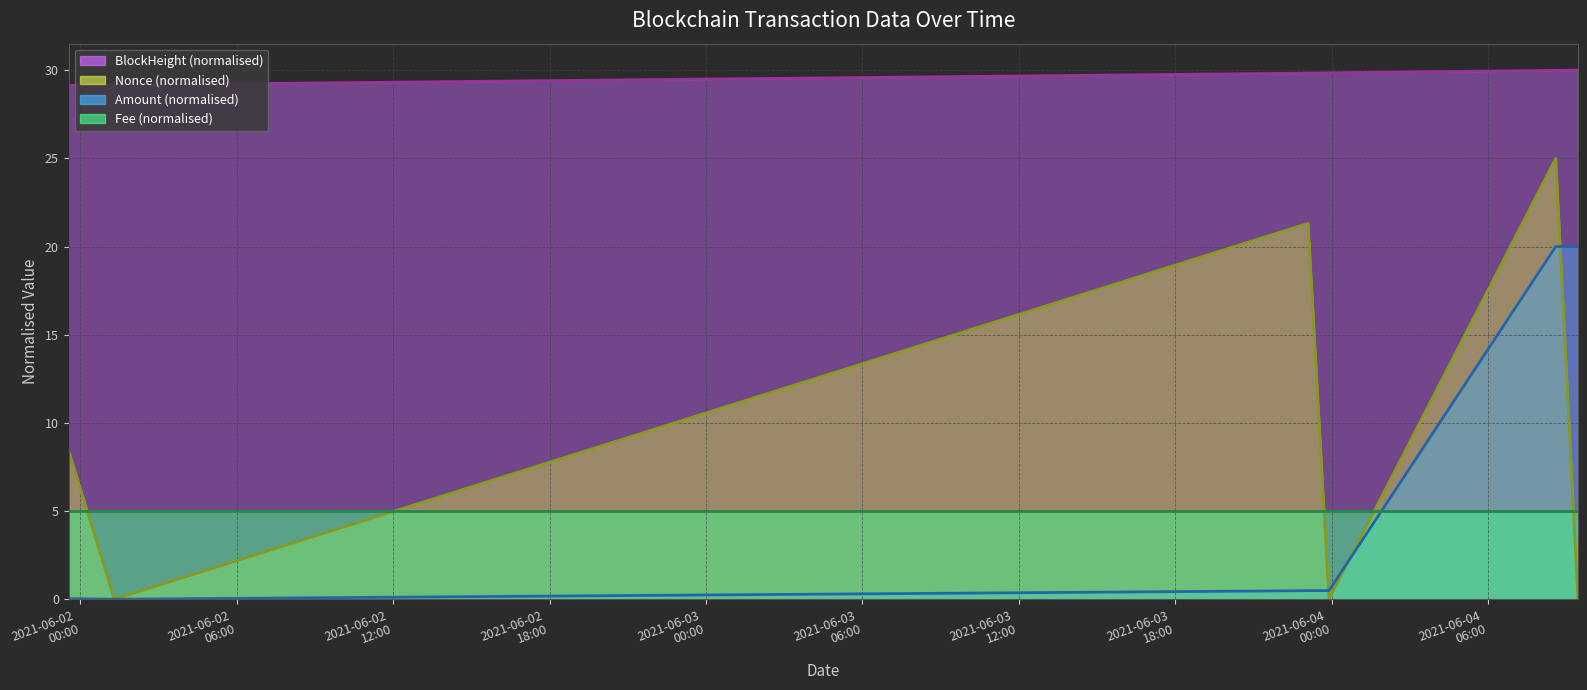

Does the chart display data point markers on the line(s)?

No